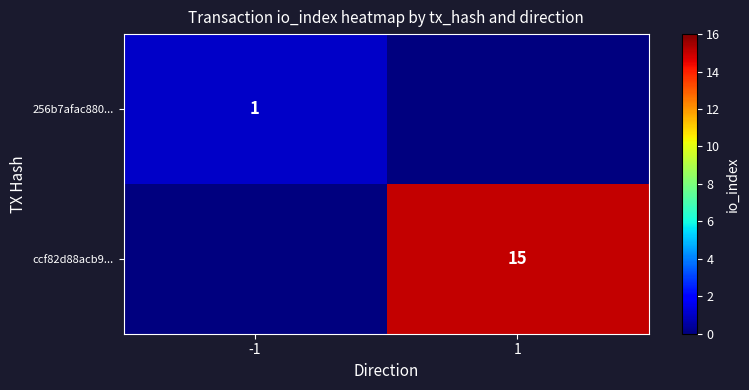

The 256b7afac880... series shows 1 at -1. True or false?

True